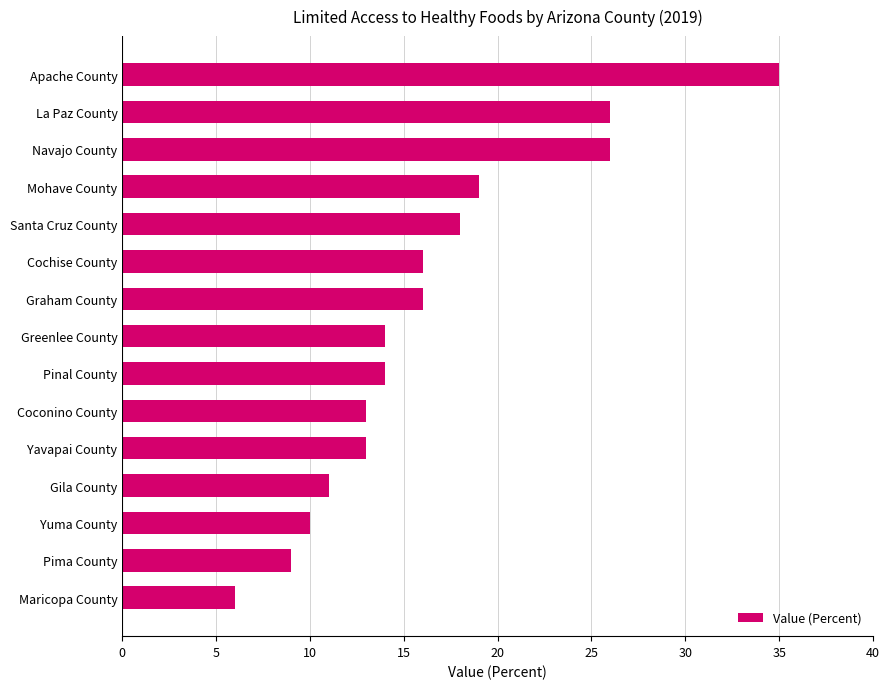

Does the chart contain stacked bars?

No